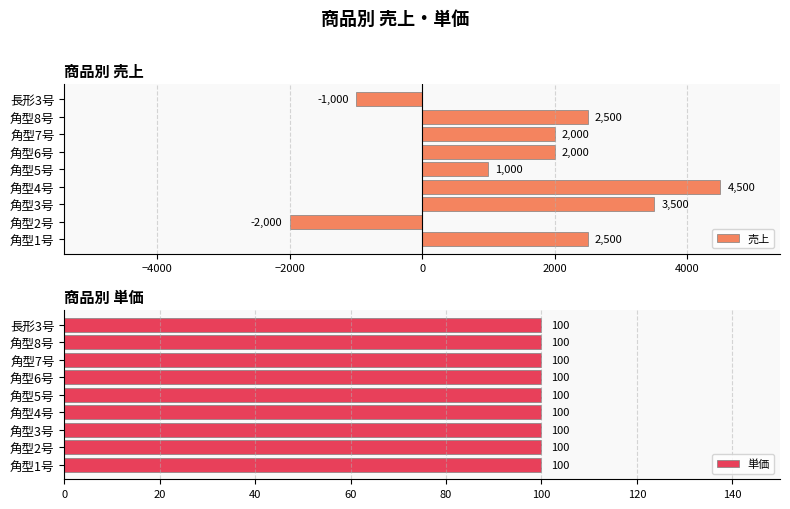

At which label does 売上 reach its minimum?

角型2号